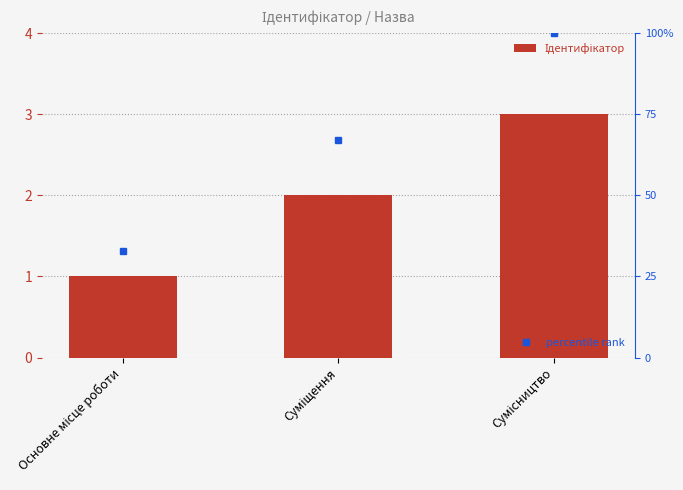

List the labels in order of value, smallest first.

Основне місце роботи, Суміщення, Сумісництво